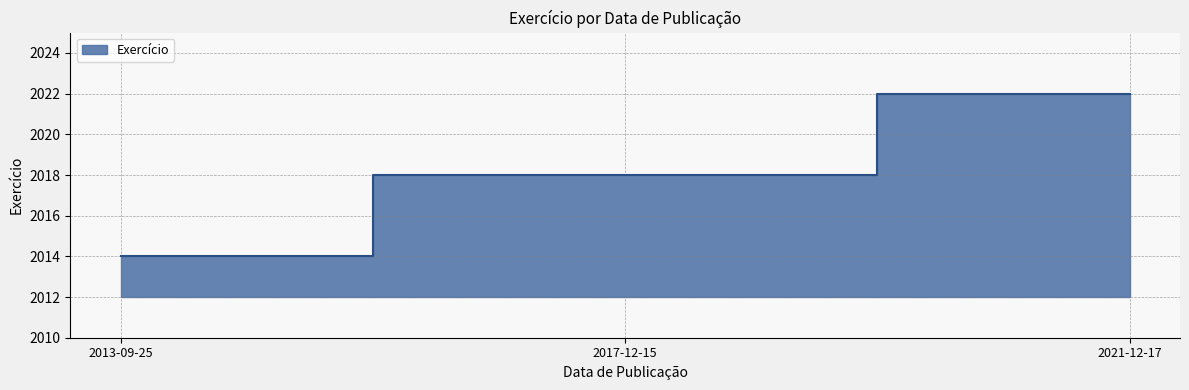

What is the difference between the second highest and minimum values?

4